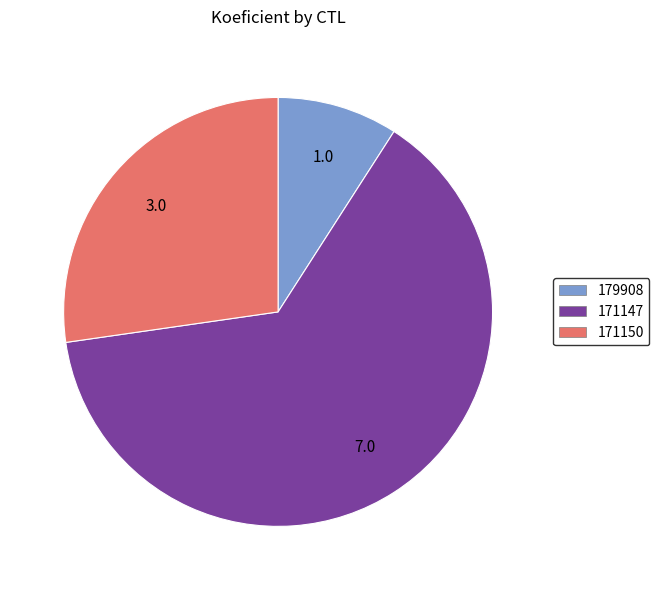

Rank the categories by value from highest to lowest.

171147, 171150, 179908